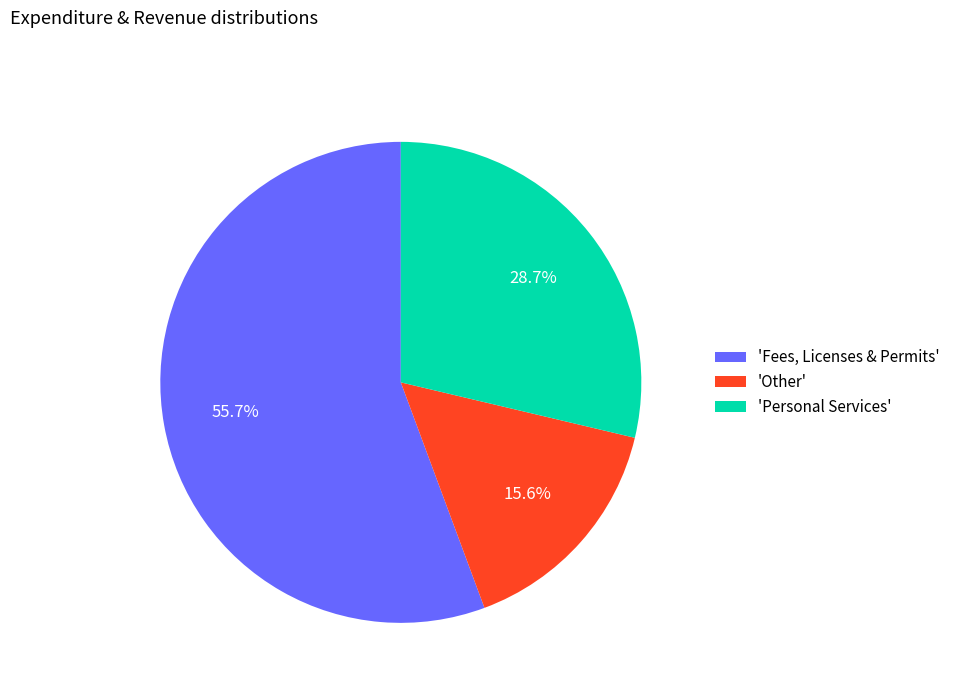

Does any single category account for the majority?

Yes